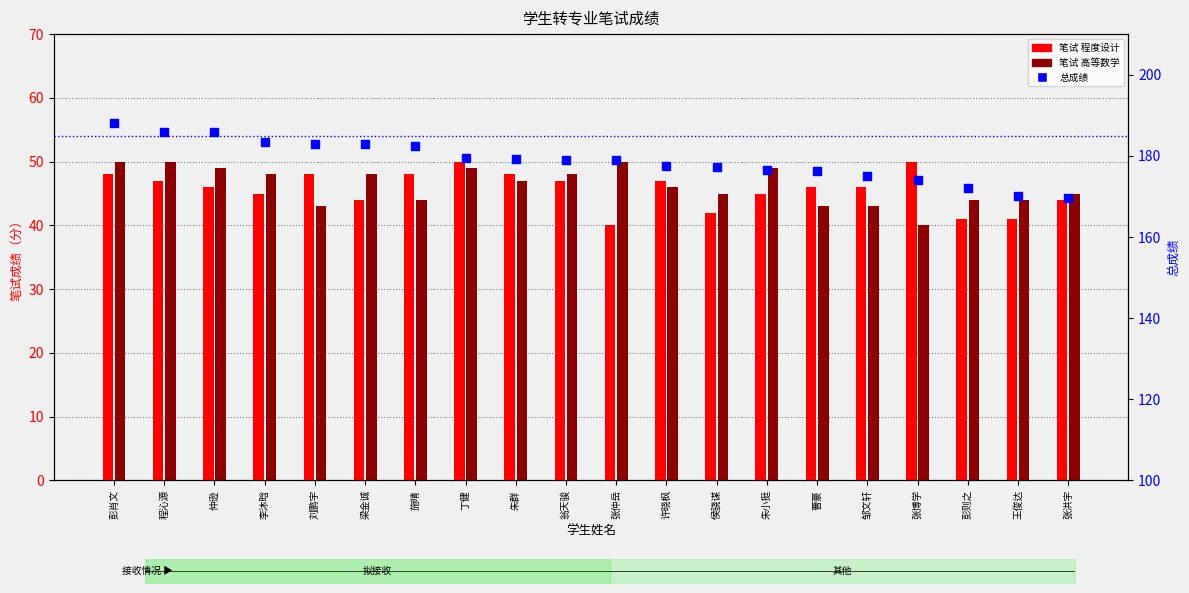

Which series has the largest Y range (max minus min)?

总成绩